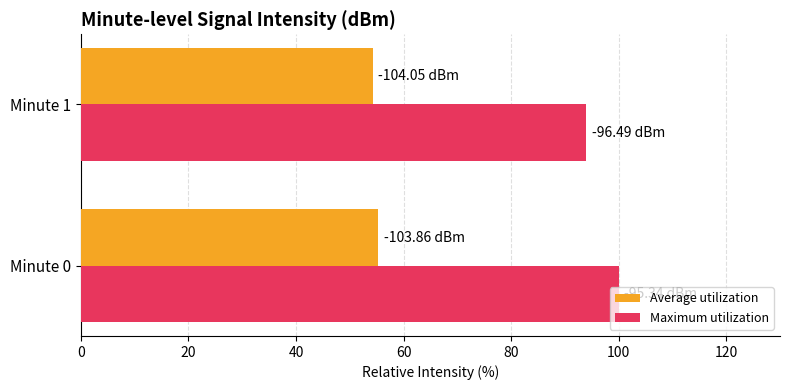

Count the number of categories in the chart.

2